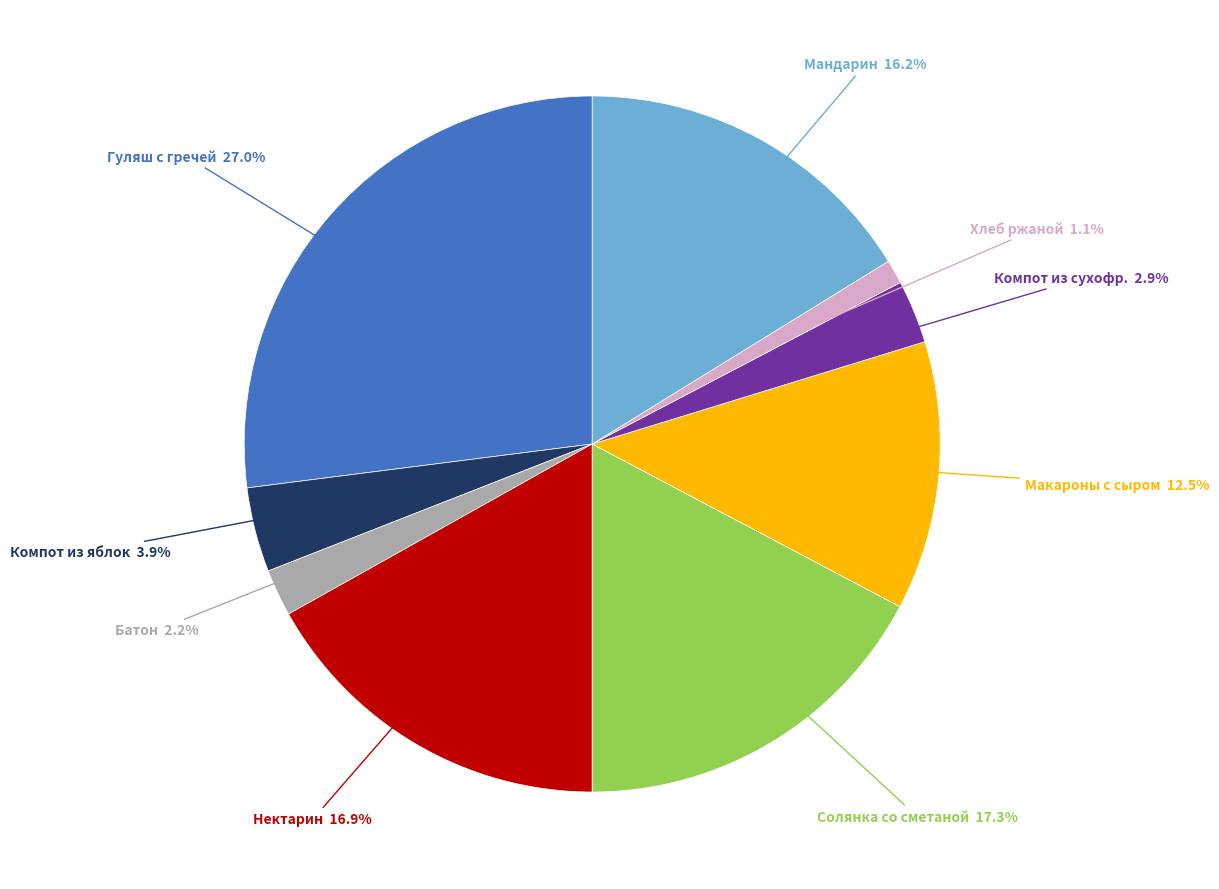

Between Макароны с сыром and Гуляш с гречей, which is larger?

Гуляш с гречей